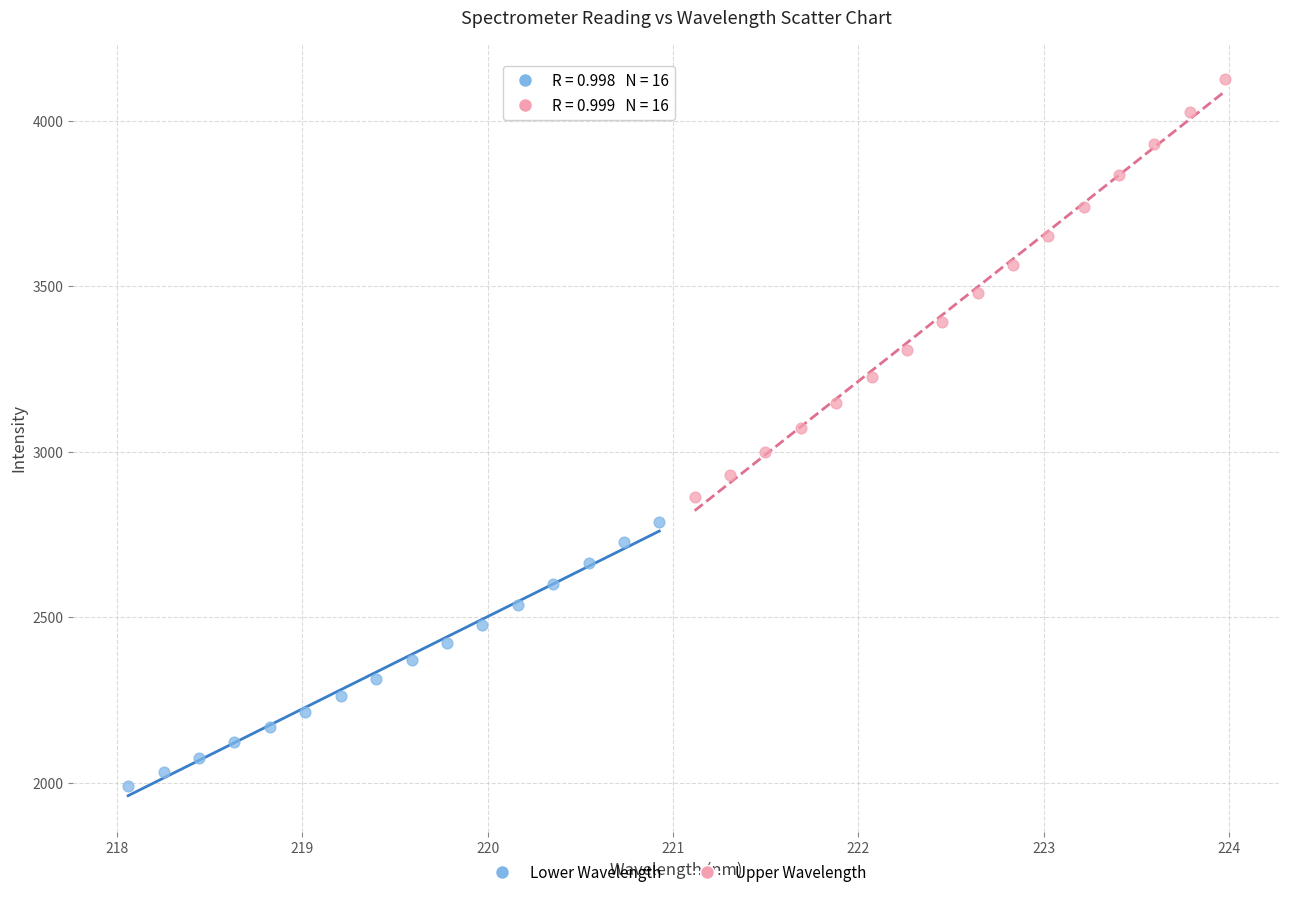

Which series reaches the maximum Y coordinate?

Upper Wavelength